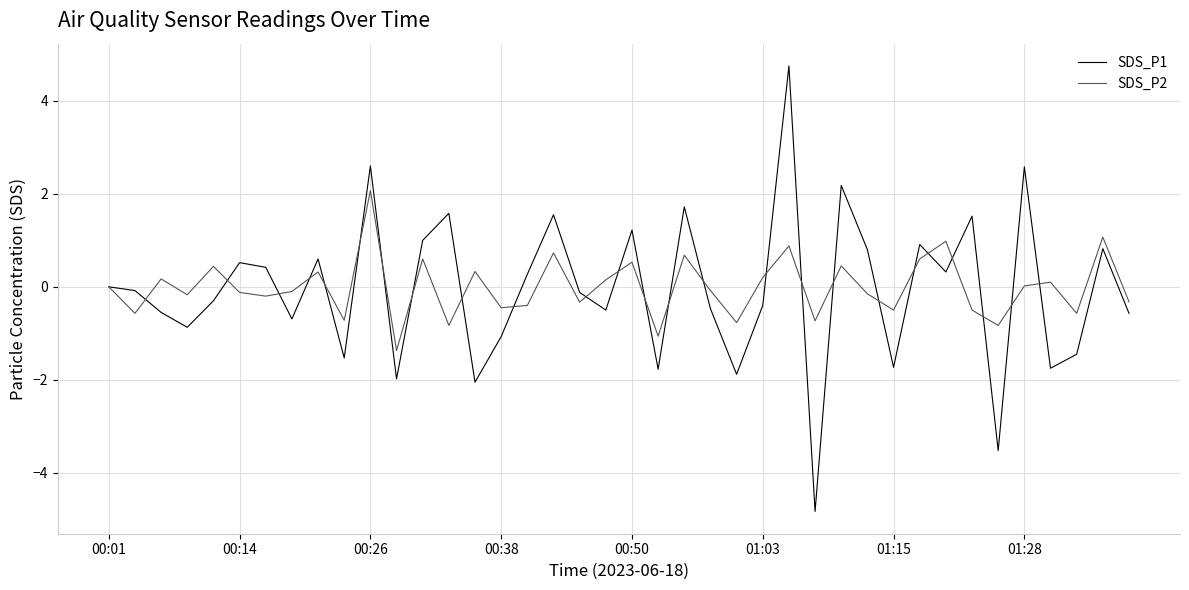

Which series has the widest spread of values?

SDS_P1